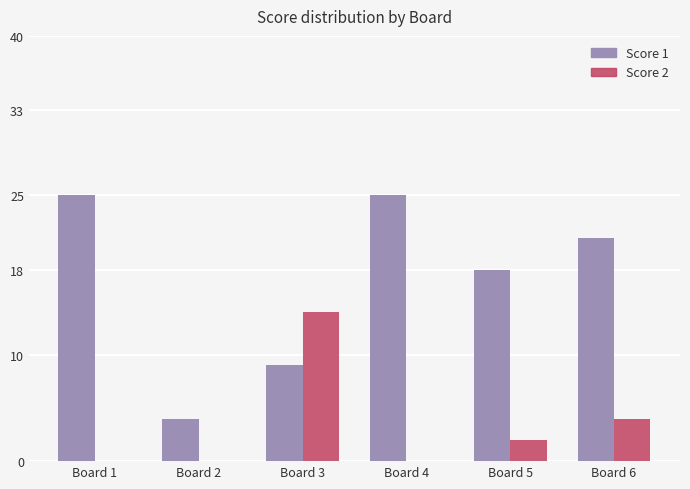

True or false: Score 1 has a value of 28 at Board 6.

False